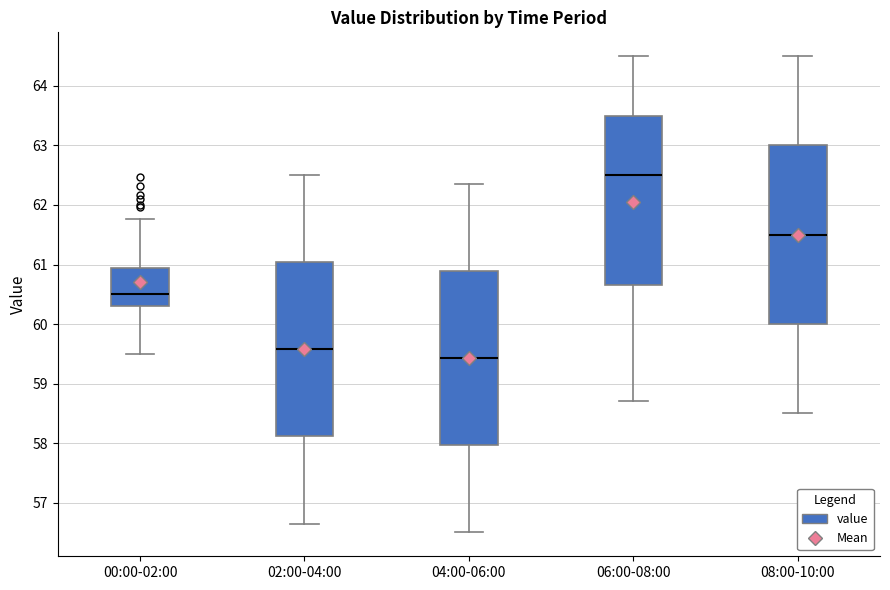

Which box's median line is the highest?

06:00-08:00